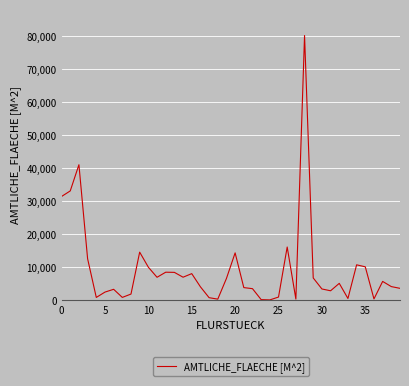

What is the greatest value displayed?

80011